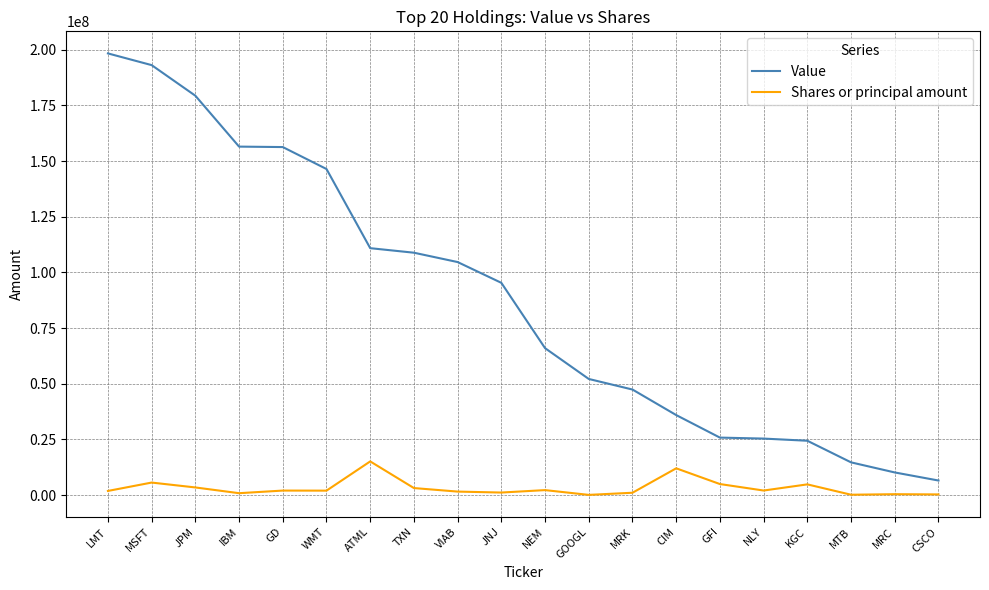

What is the total value across all series at GFI?

30714049